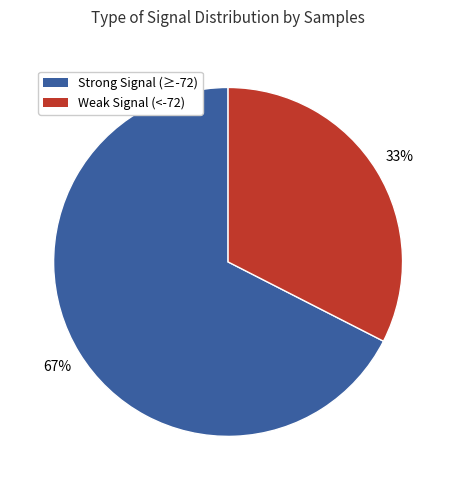

Which slice is the largest?

Strong Signal (≥-72)